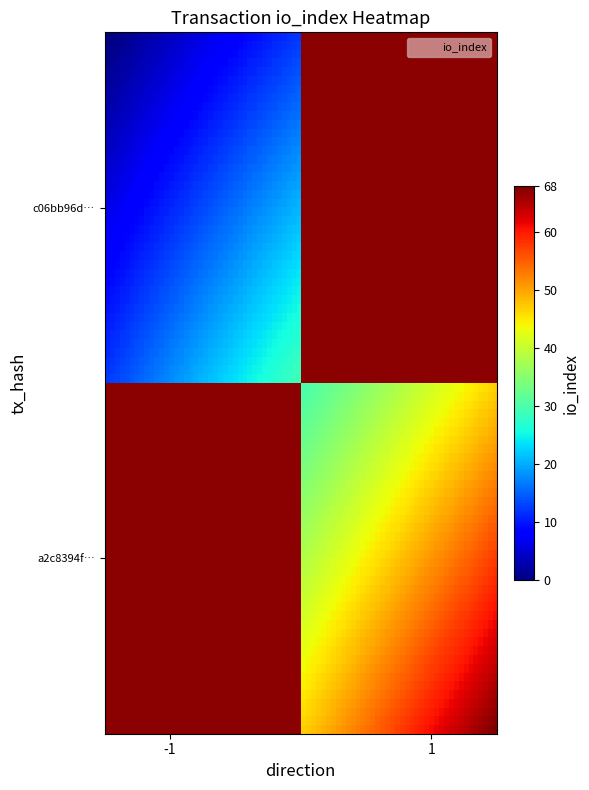

Rank the series by their maximum value, from highest to lowest.

a2c8394f8c0ead6599b6b0ce7b8d52637400757, c06bb96d4f589bb0357c43c88db525661edcb21